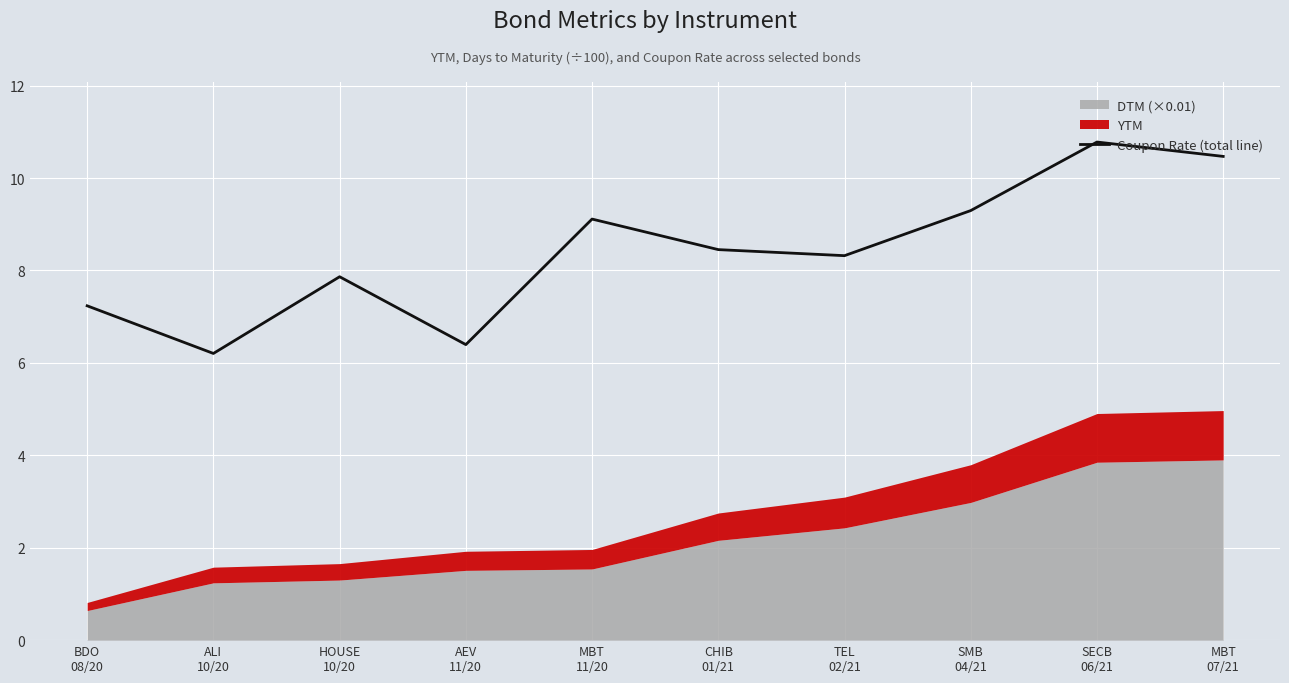

What is the maximum value shown in the chart?

10.8